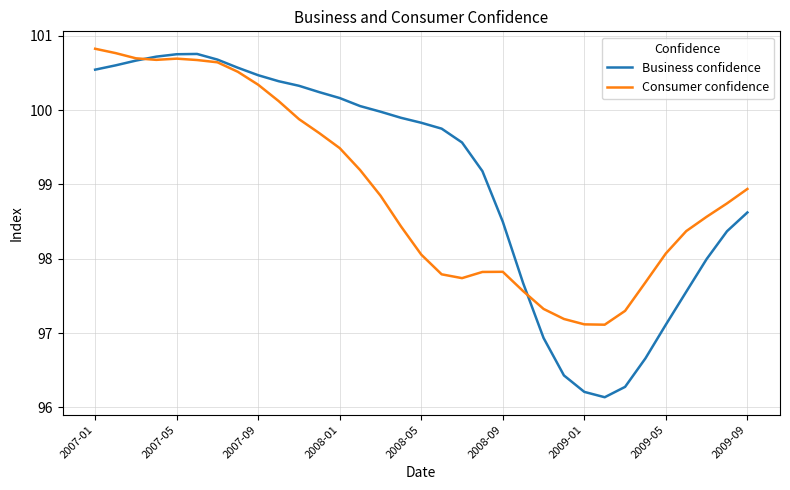

What is the highest value of the Business confidence series?

100.8